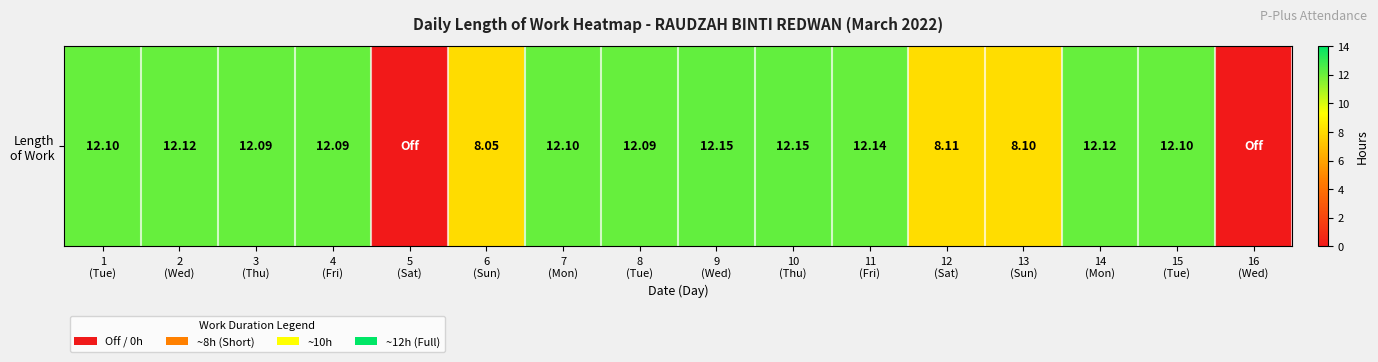

The chart shows a value of 12.1 at 8
(Tue). True or false?

True